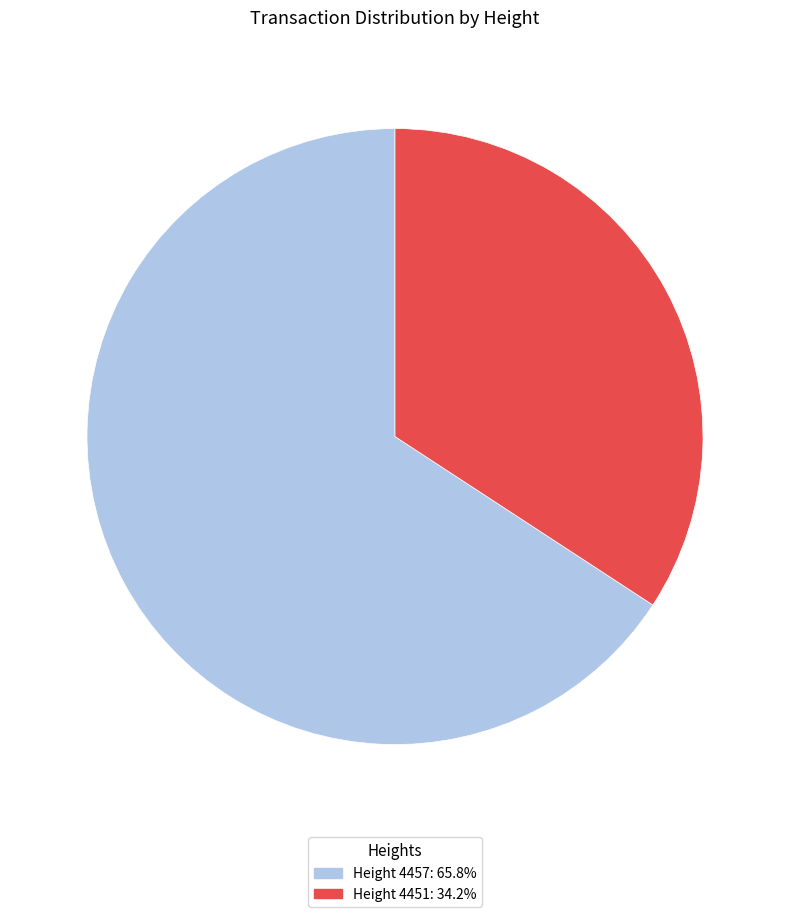

Is there a majority slice in this chart?

Yes